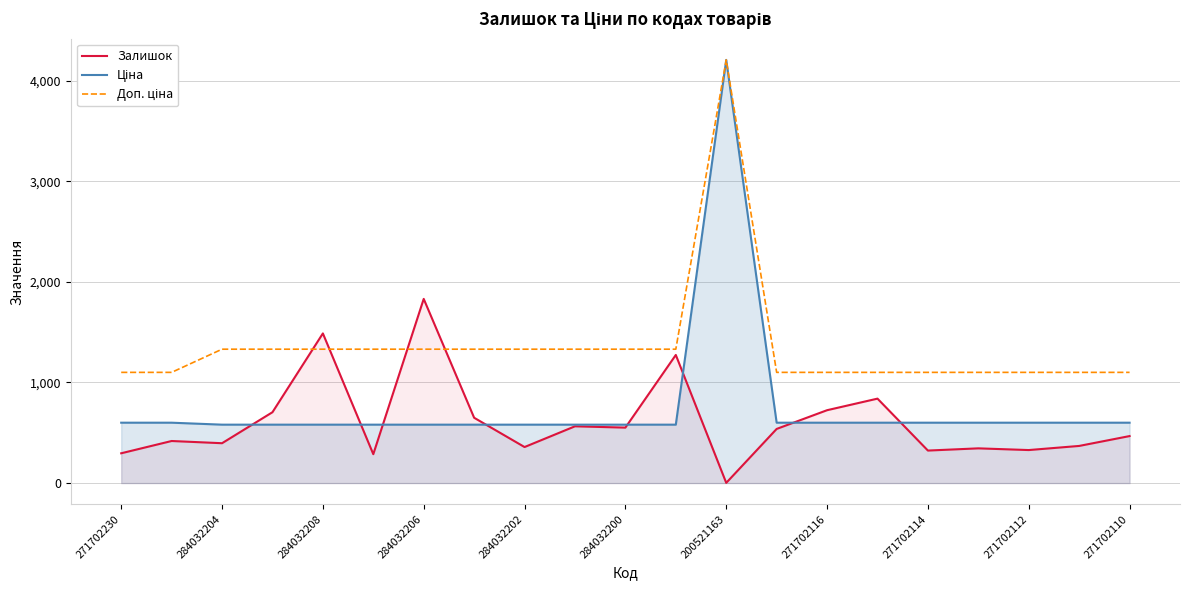

Which series has the largest range (max minus min)?

Ціна